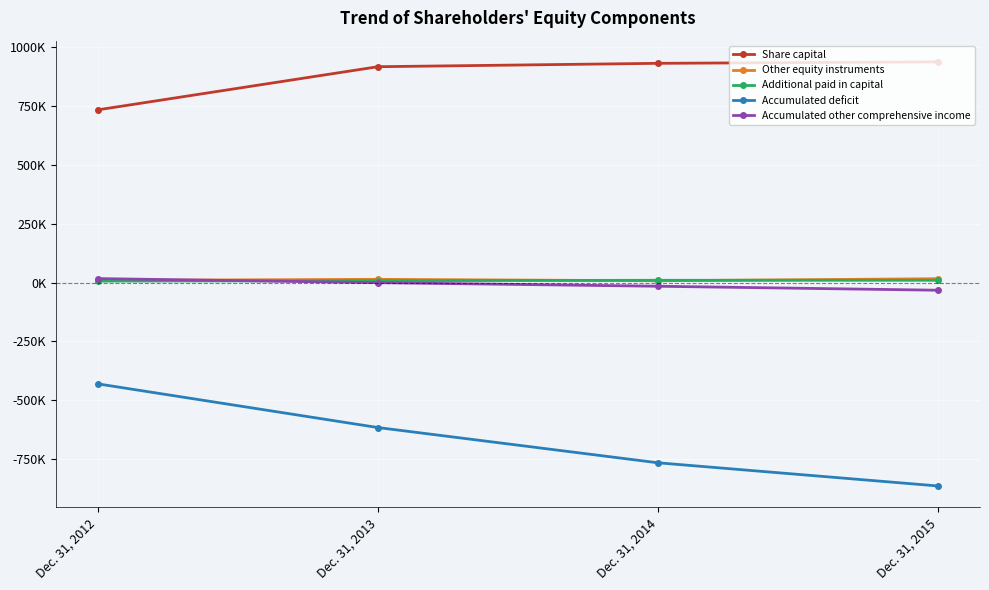

True or false: Accumulated deficit and Additional paid in capital intersect in this chart.

False